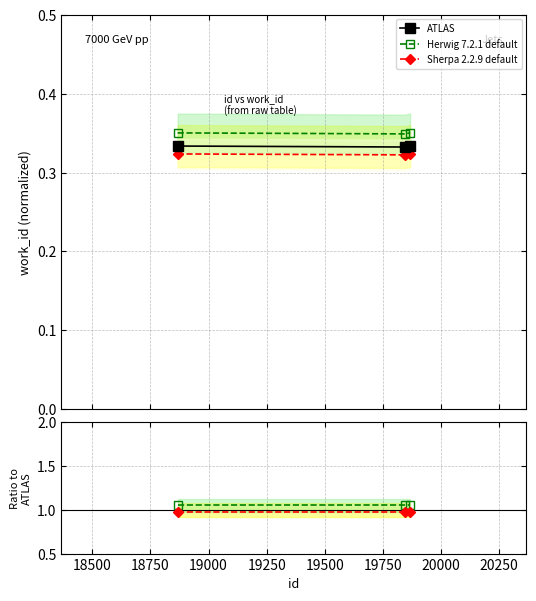

Between 18500 and 18750, which is larger?

18750